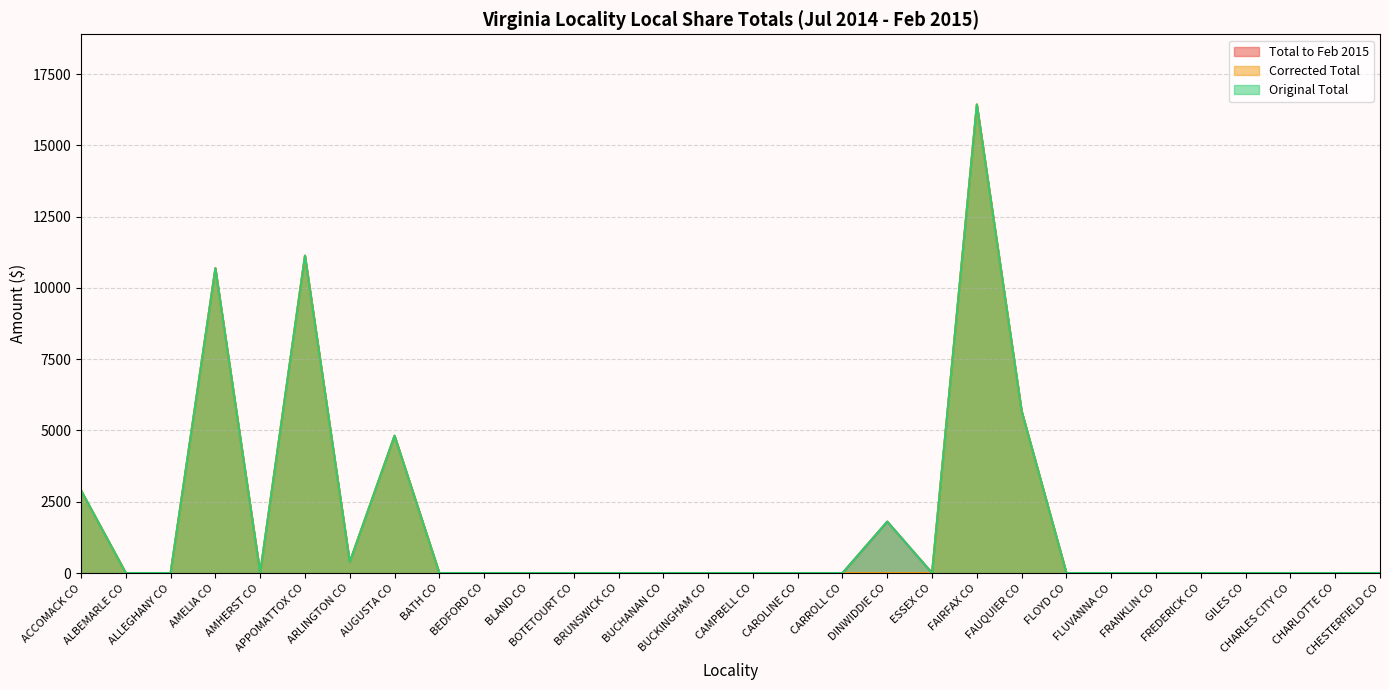

What is the sum of all Total to Feb 2015 values?

53834.7